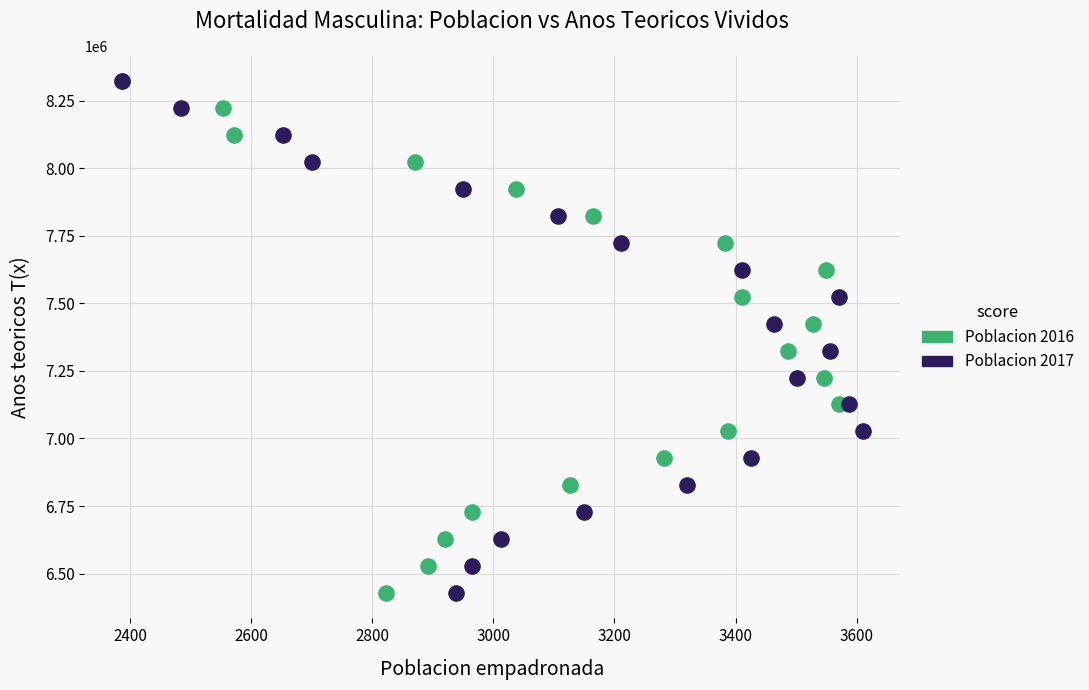

What are all the series names shown in the legend?

Poblacion 2016, Poblacion 2017